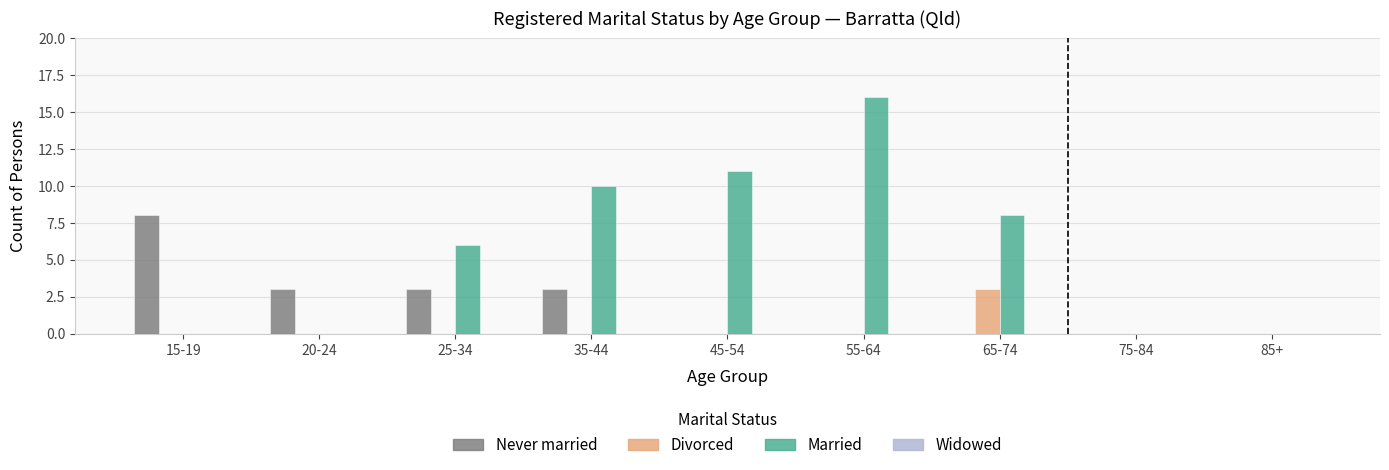

What is the total value across all series at 15-19?

8